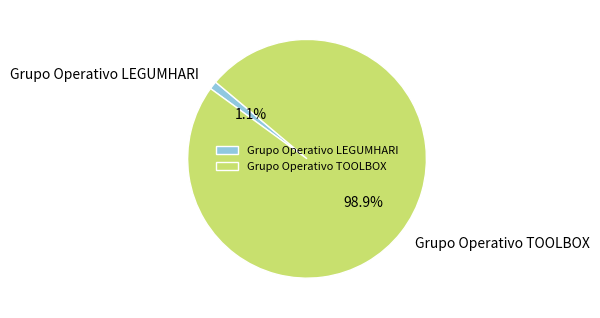

Between Grupo Operativo TOOLBOX and Grupo Operativo LEGUMHARI, which is larger?

Grupo Operativo TOOLBOX